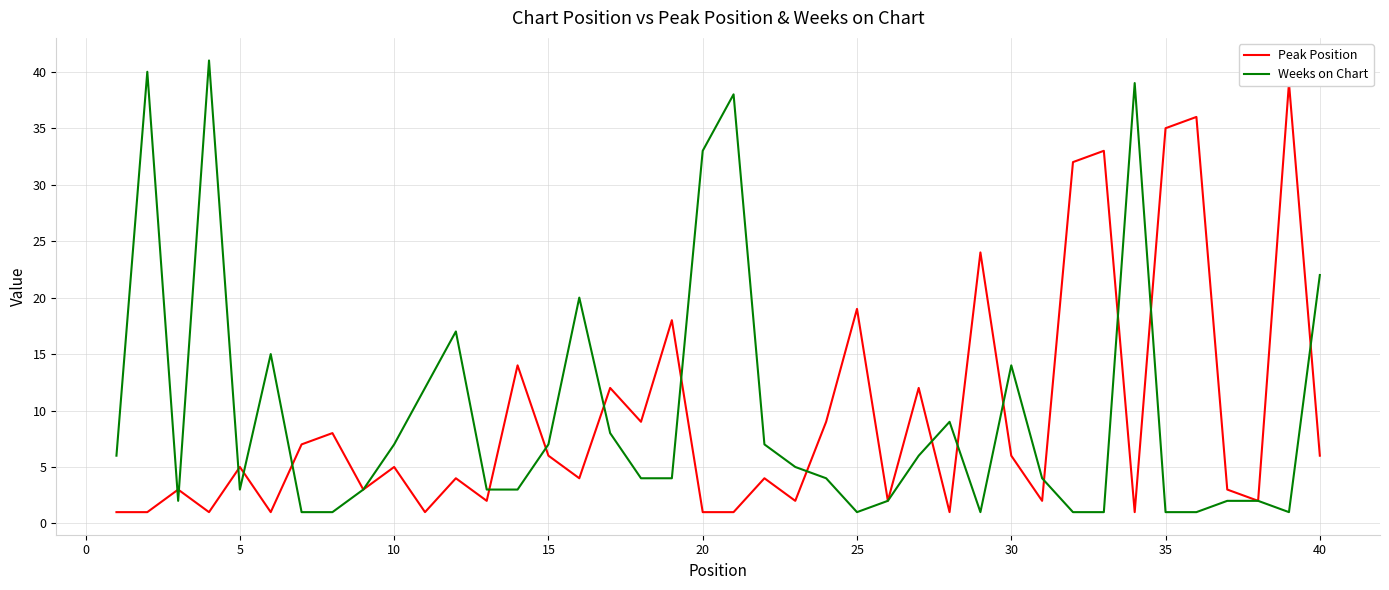

How many values in the Peak Position series exceed 5?

18